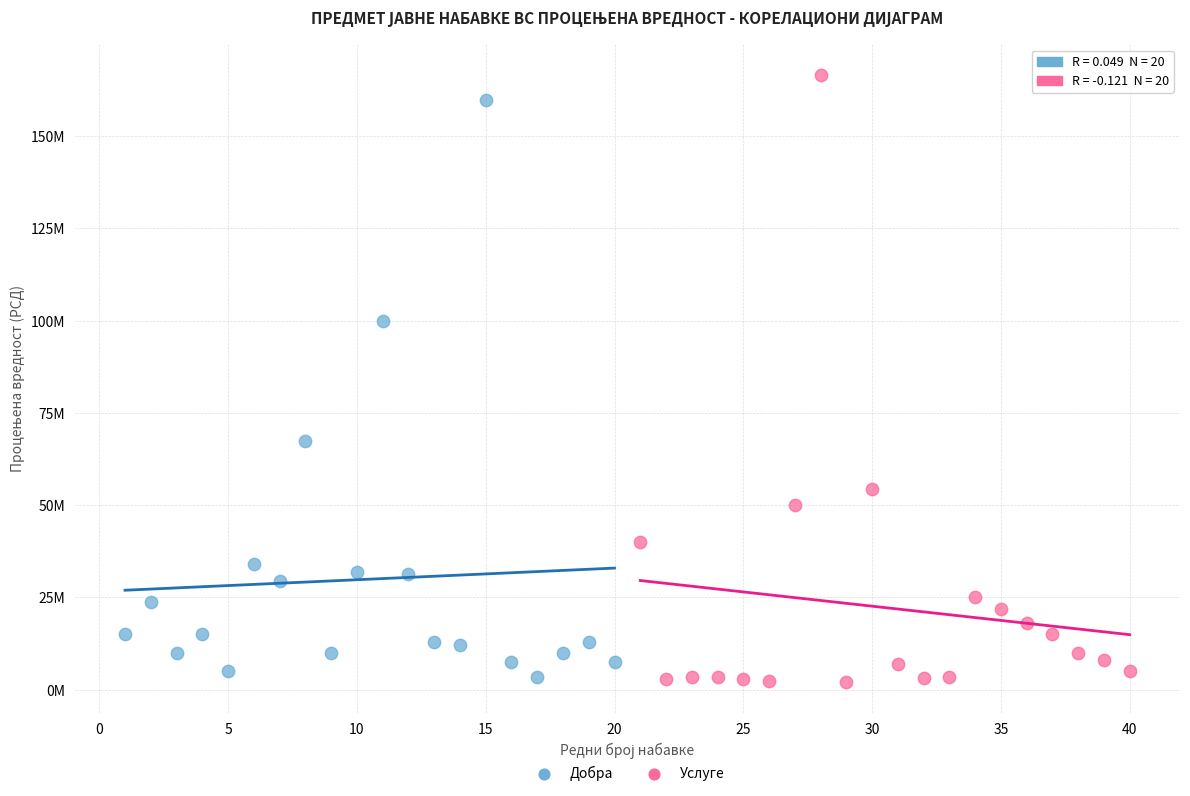

Which series reaches the maximum Y coordinate?

Услуге